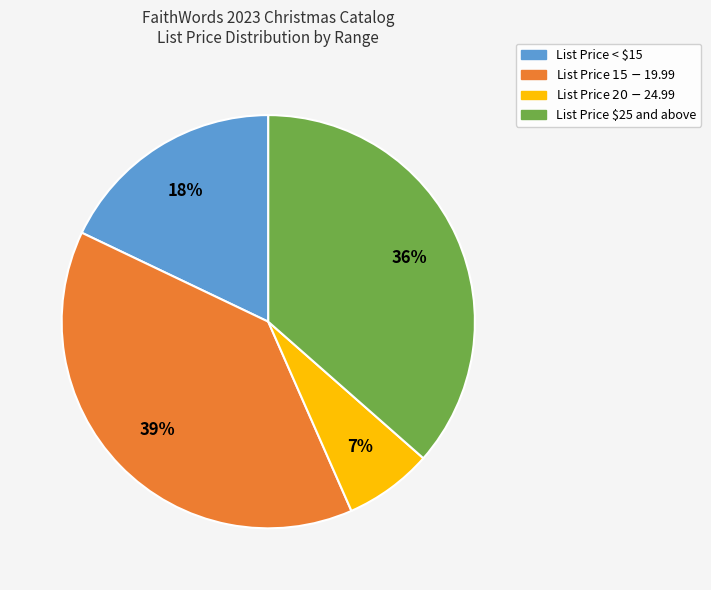

To the nearest percent, what is the average slice percentage?

25%